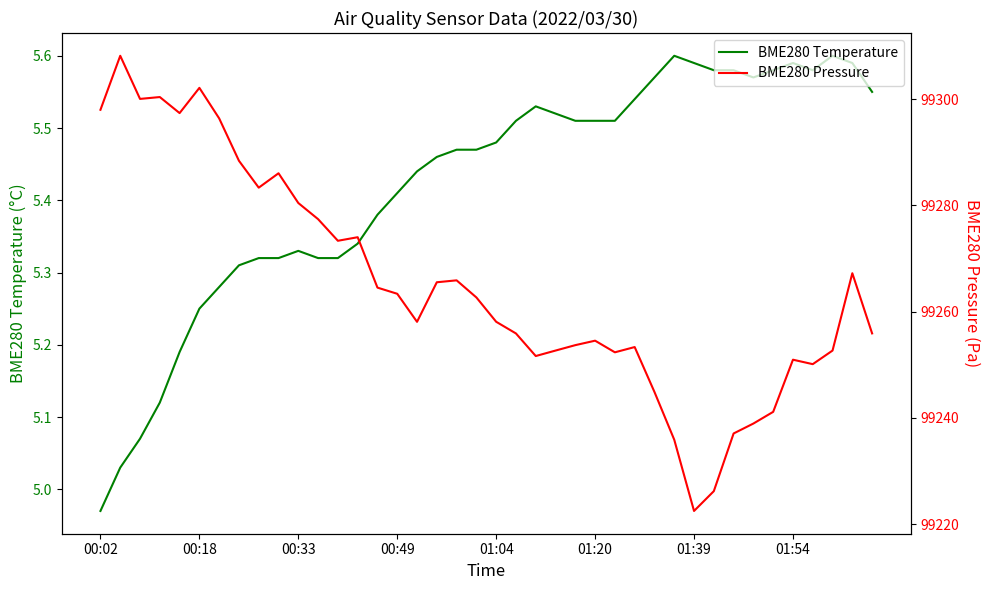

Is this an area chart (filled region under the line)?

No